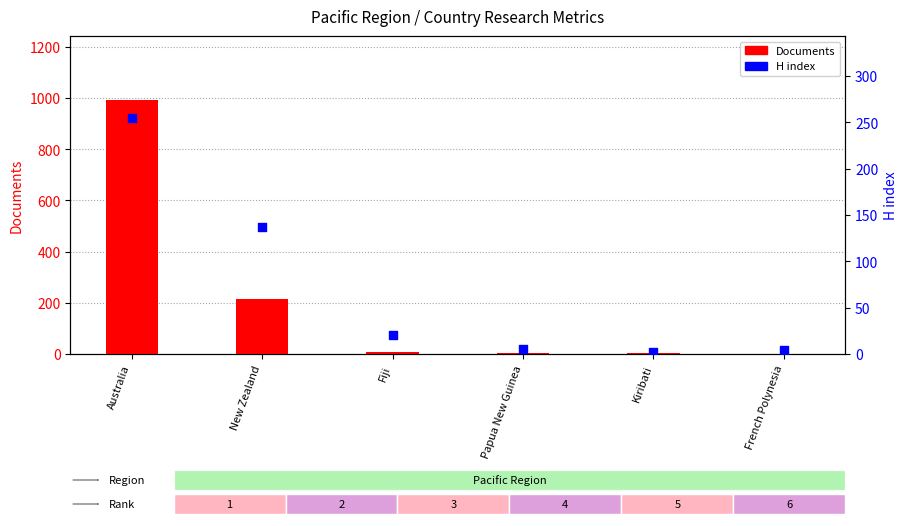

Which series has the largest Y range (max minus min)?

Documents